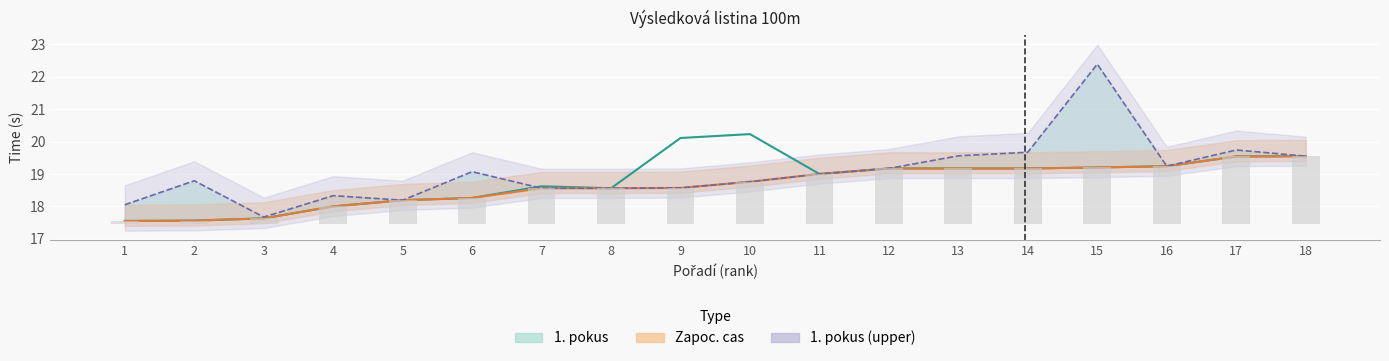

At which category does the chart reach its peak across all series?

15